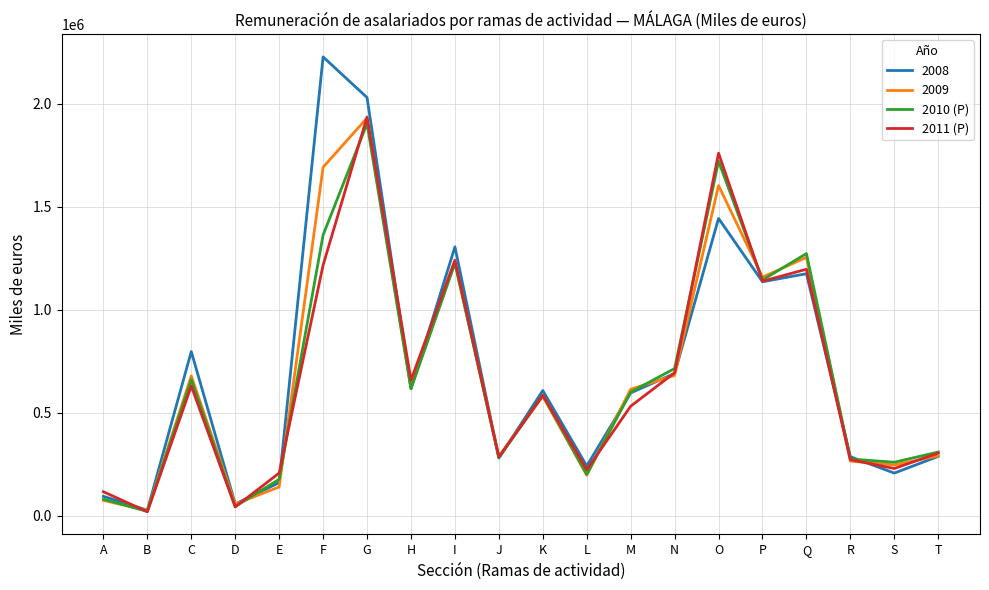

At which category is the sum across all series the highest?

G